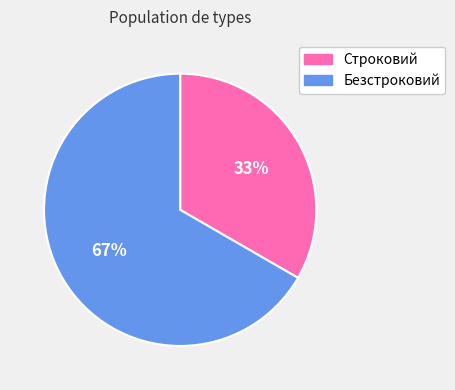

The Безстроковий slice represents 67% of the pie. True or false?

True